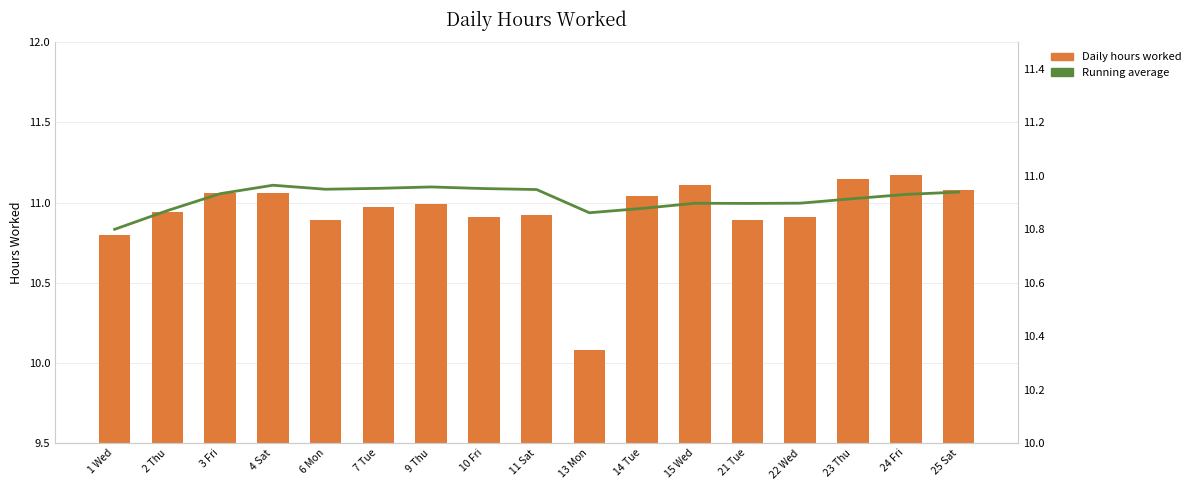

The Daily hours worked series shows 4.8 at 9 Thu. True or false?

False